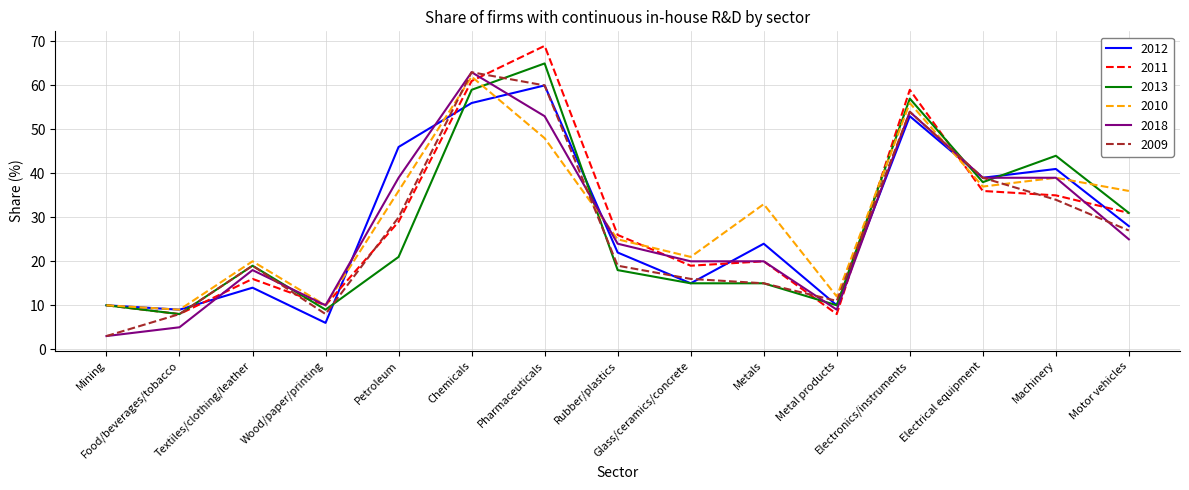

Reading left to right, extract all data points from this chart.

2012: Mining=10	Food/beverages/tobacco=9	Textiles/clothing/leather=14	Wood/paper/printing=6	Petroleum=46	Chemicals=56	Pharmaceuticals=60	Rubber/plastics=22	Glass/ceramics/concrete=15	Metals=24	Metal products=10	Electronics/instruments=53	Electrical equipment=39	Machinery=41	Motor vehicles=28
2011: Mining=10	Food/beverages/tobacco=8	Textiles/clothing/leather=16	Wood/paper/printing=10	Petroleum=29	Chemicals=61	Pharmaceuticals=69	Rubber/plastics=26	Glass/ceramics/concrete=19	Metals=20	Metal products=8	Electronics/instruments=59	Electrical equipment=36	Machinery=35	Motor vehicles=31
2013: Mining=10	Food/beverages/tobacco=8	Textiles/clothing/leather=19	Wood/paper/printing=9	Petroleum=21	Chemicals=59	Pharmaceuticals=65	Rubber/plastics=18	Glass/ceramics/concrete=15	Metals=15	Metal products=10	Electronics/instruments=57	Electrical equipment=38	Machinery=44	Motor vehicles=31
2010: Mining=10	Food/beverages/tobacco=9	Textiles/clothing/leather=20	Wood/paper/printing=10	Petroleum=36	Chemicals=62	Pharmaceuticals=48	Rubber/plastics=25	Glass/ceramics/concrete=21	Metals=33	Metal products=12	Electronics/instruments=56	Electrical equipment=37	Machinery=39	Motor vehicles=36
2018: Mining=3	Food/beverages/tobacco=5	Textiles/clothing/leather=18	Wood/paper/printing=10	Petroleum=39	Chemicals=63	Pharmaceuticals=53	Rubber/plastics=24	Glass/ceramics/concrete=20	Metals=20	Metal products=9	Electronics/instruments=54	Electrical equipment=39	Machinery=39	Motor vehicles=25
2009: Mining=3	Food/beverages/tobacco=8	Textiles/clothing/leather=19	Wood/paper/printing=8	Petroleum=30	Chemicals=63	Pharmaceuticals=60	Rubber/plastics=19	Glass/ceramics/concrete=16	Metals=15	Metal products=11	Electronics/instruments=54	Electrical equipment=39	Machinery=34	Motor vehicles=27